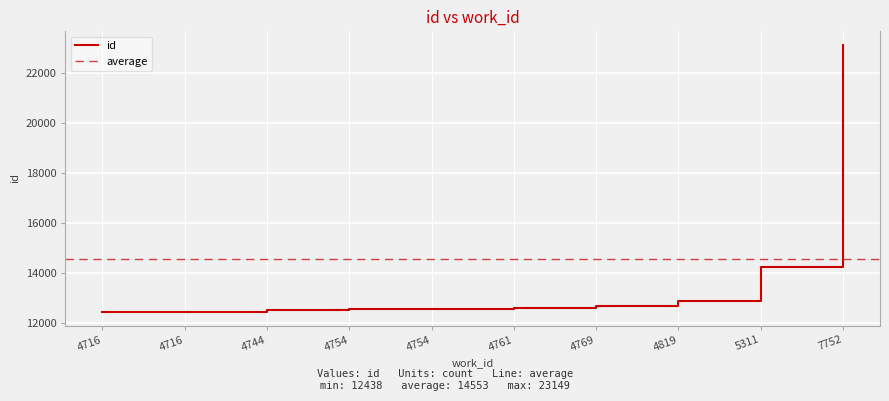

Reading right to left, what are all the values shown in this chart?

23149	14250	12877	12671	12595	12582	12581	12532	12440	12438